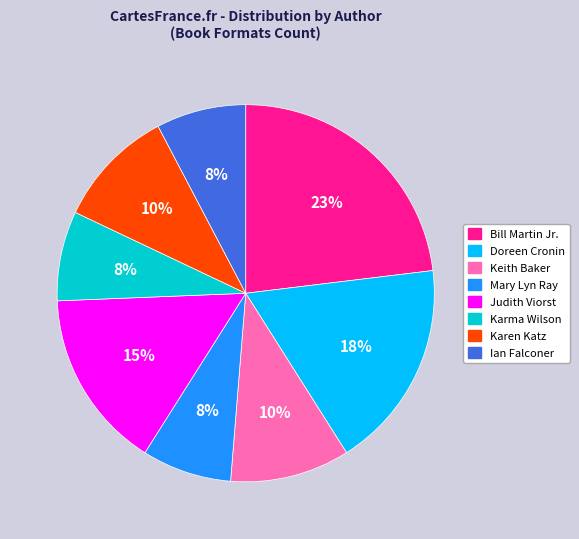

To the nearest percent, what is the difference between the largest and smallest slice percentages?

15%